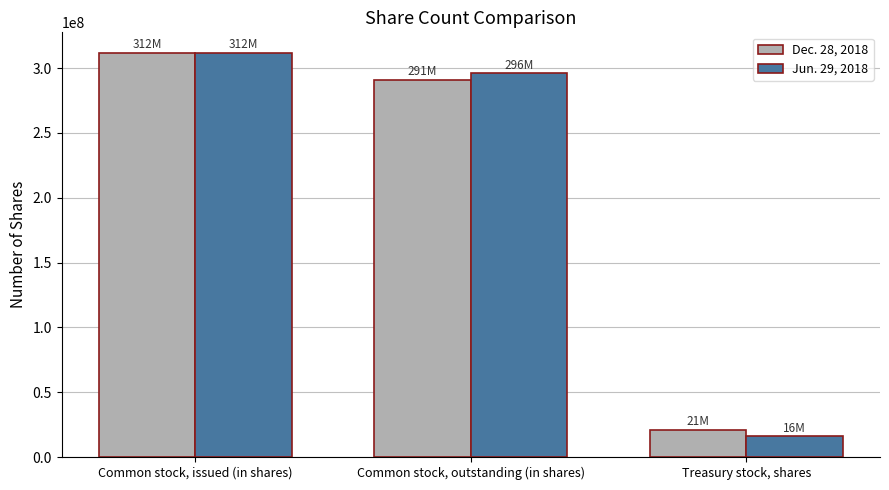

Which category has the lowest value across all series?

Treasury stock, shares